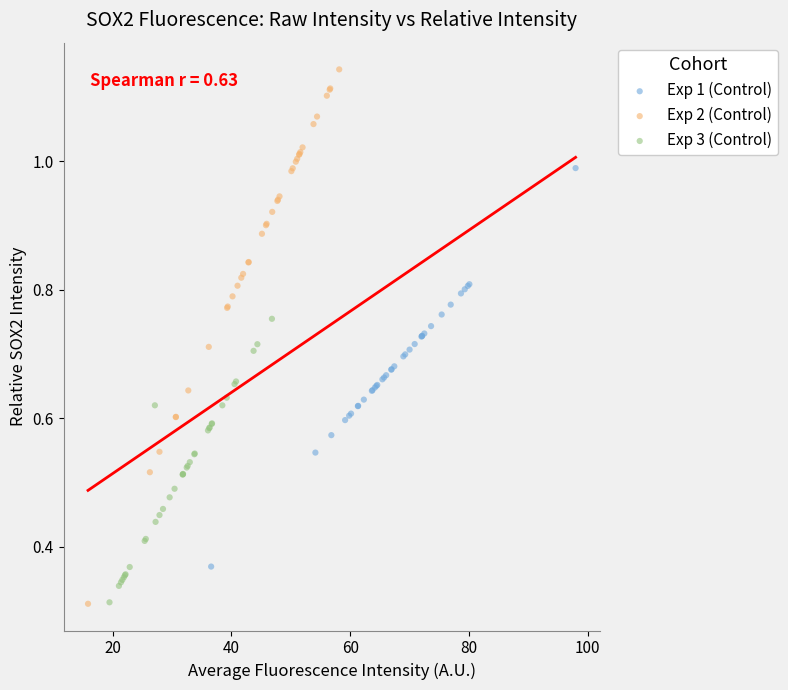

Which series contains the highest Y value?

Exp 2 (Control)